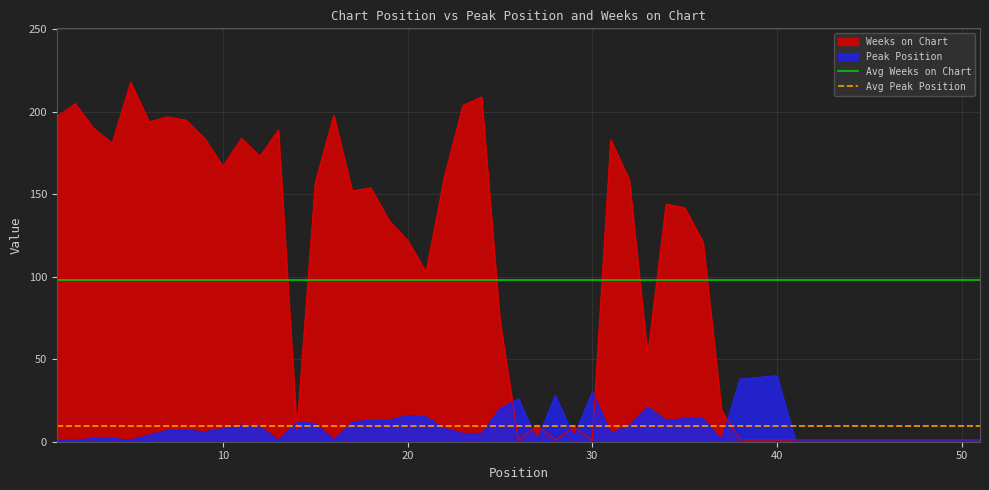

What is the sum of all Avg Peak Position values?

19.0